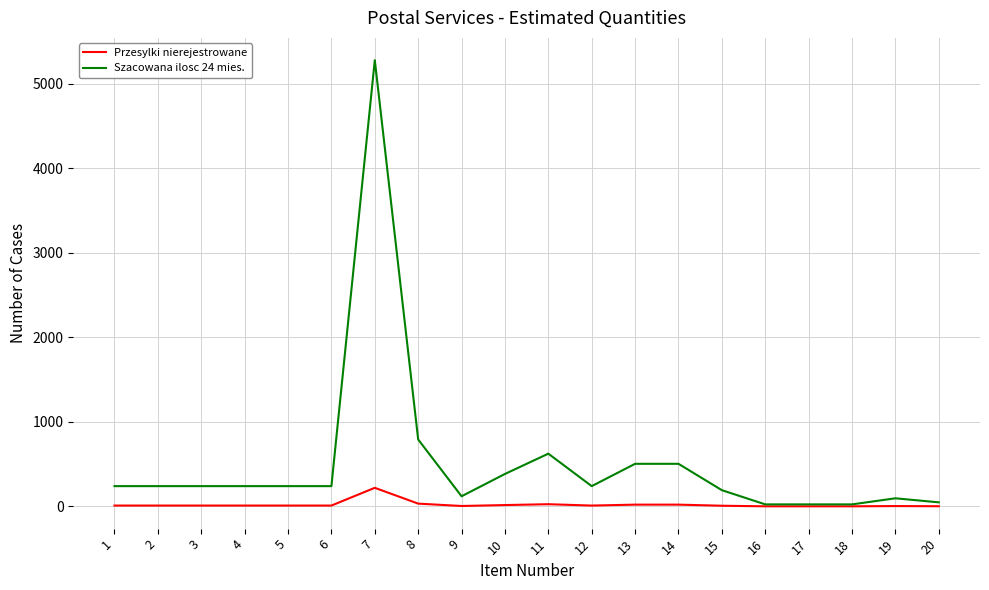

True or false: Przesylki nierejestrowane has a value of 2 at 20.

True